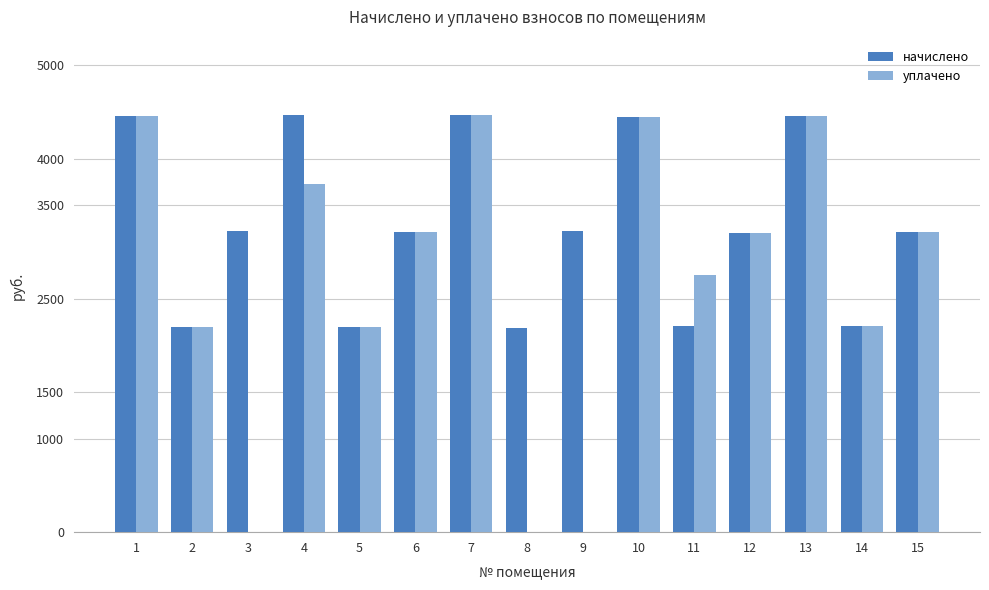

The уплачено series shows 993.7 at 10. True or false?

False